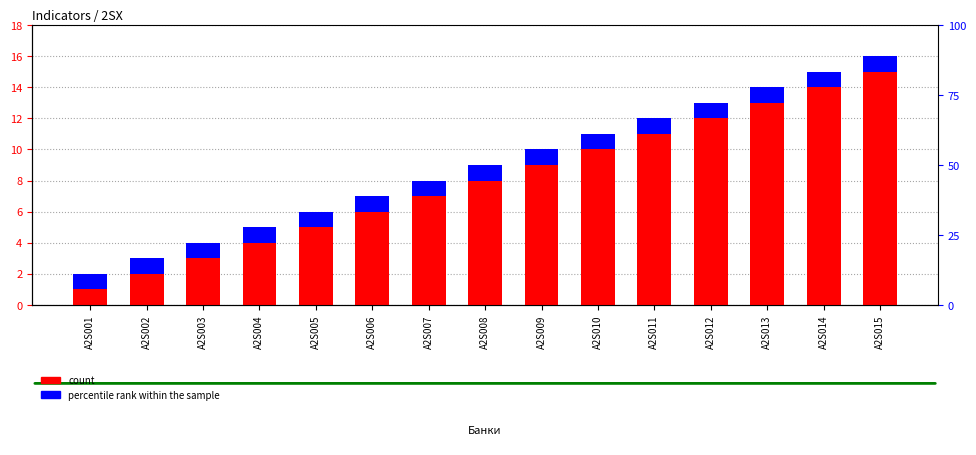

How many values in the count series are below 8?

7